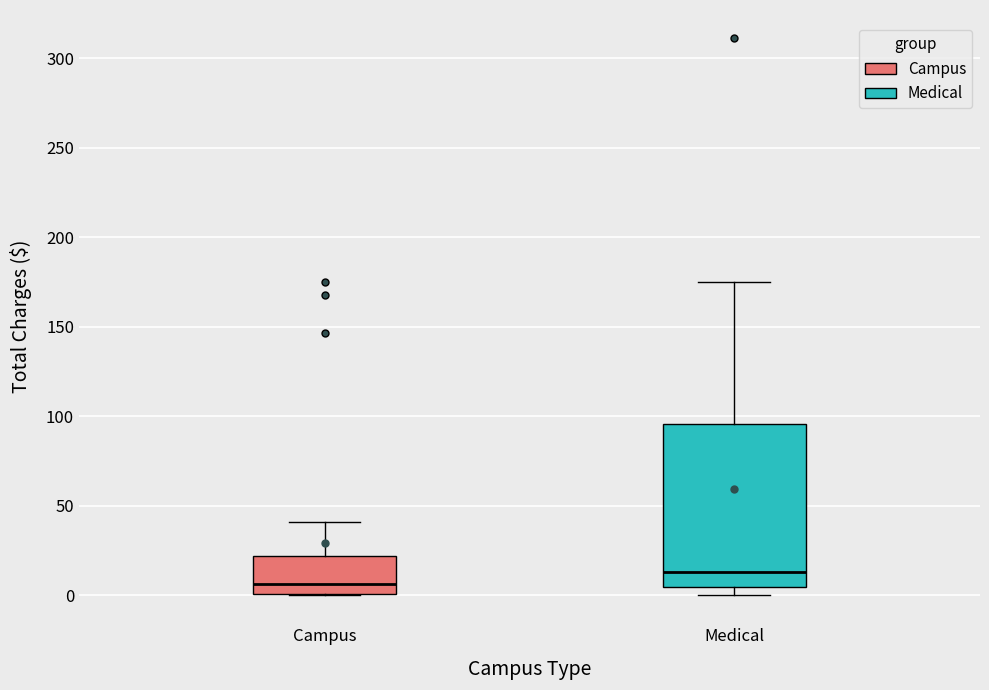

Where is the upper edge of the box for Medical on the y-axis? The values are not printed on the chart, so give them approximately, as read against the axis.

95